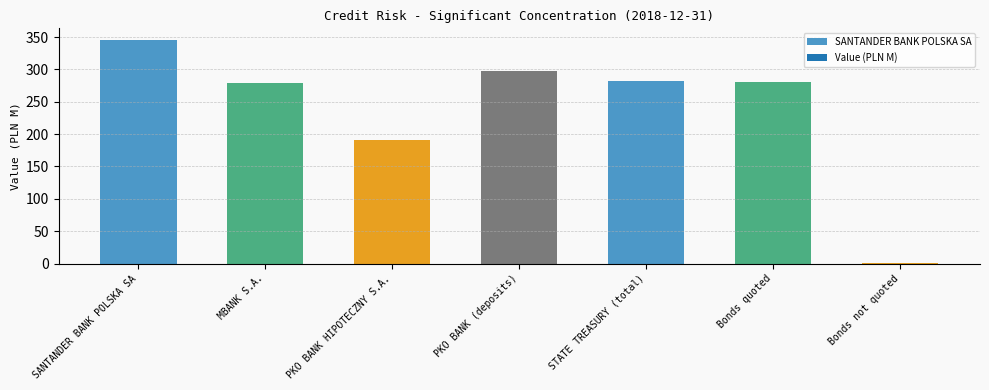

Approximately how many times larger is the value at MBANK S.A. compared to STATE TREASURY (total)?

1.0